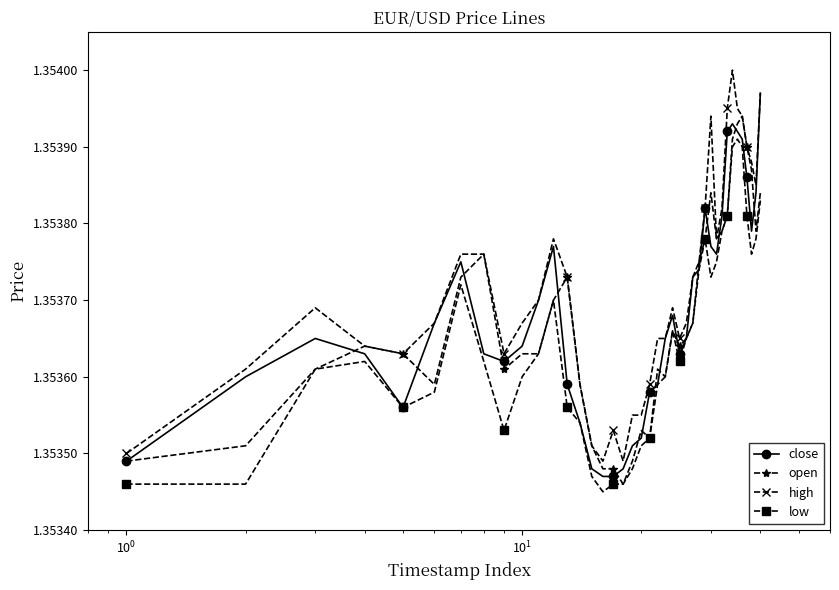

Rank the series by their maximum value, from lowest to highest.

low, open, close, high